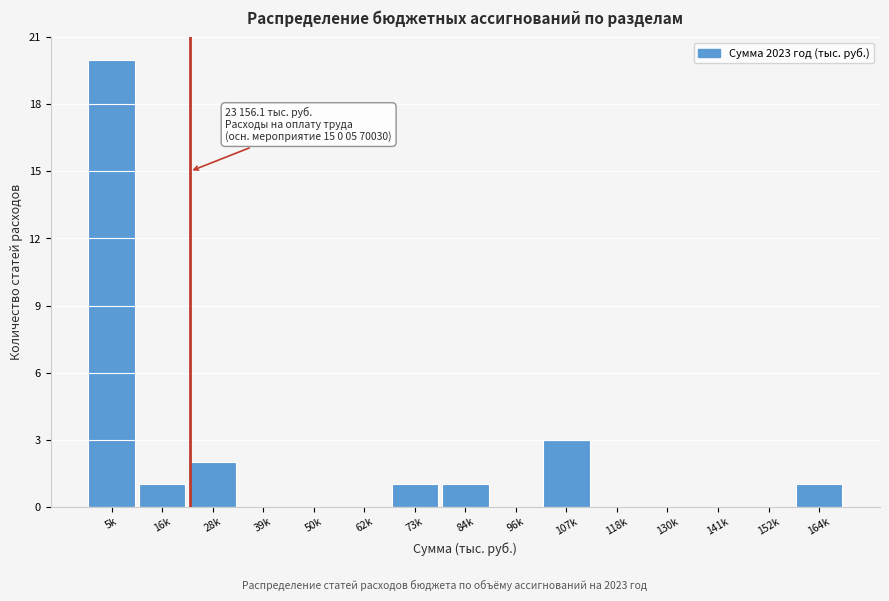

Reading right to left, list all the values displayed in this chart.

164k=1	152k=0	141k=0	130k=0	118k=0	107k=3	96k=0	84k=1	73k=1	62k=0	50k=0	39k=0	28k=2	16k=1	5k=20